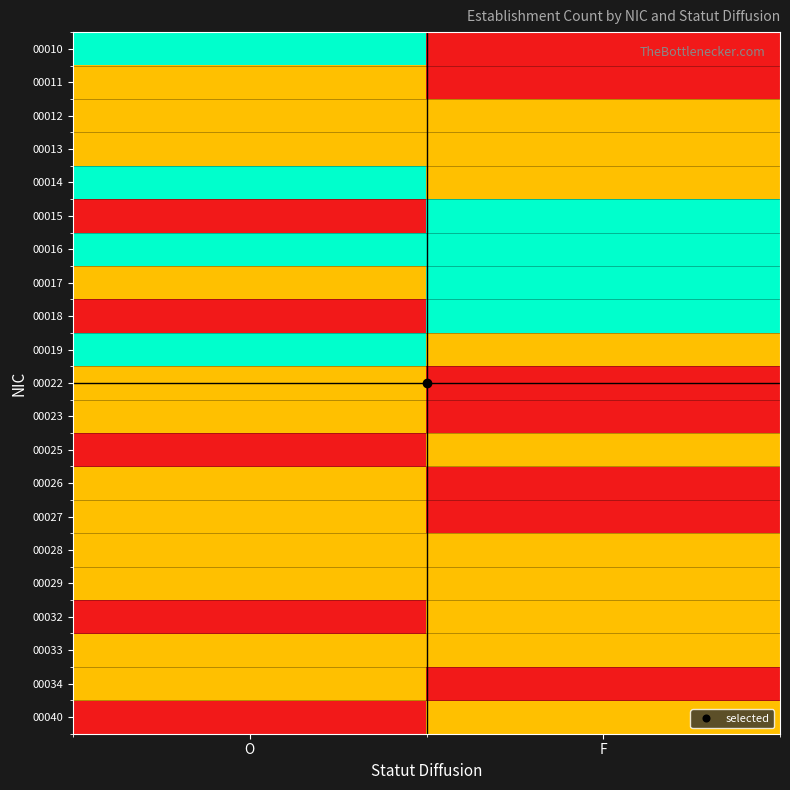

Which label corresponds to the largest value in the chart?

O